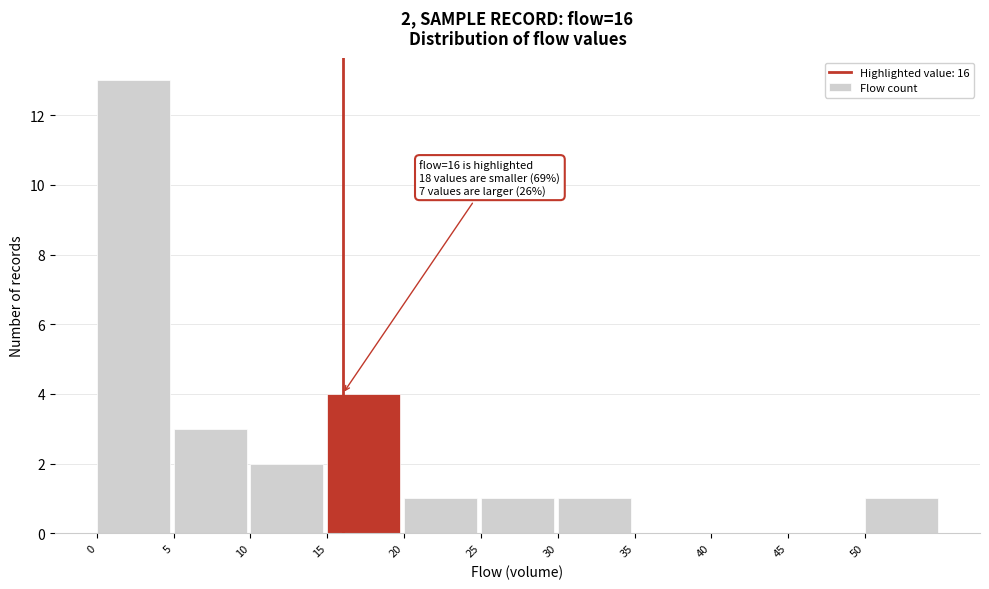

Over which range of the x-axis is the bar tallest?

0 to 5